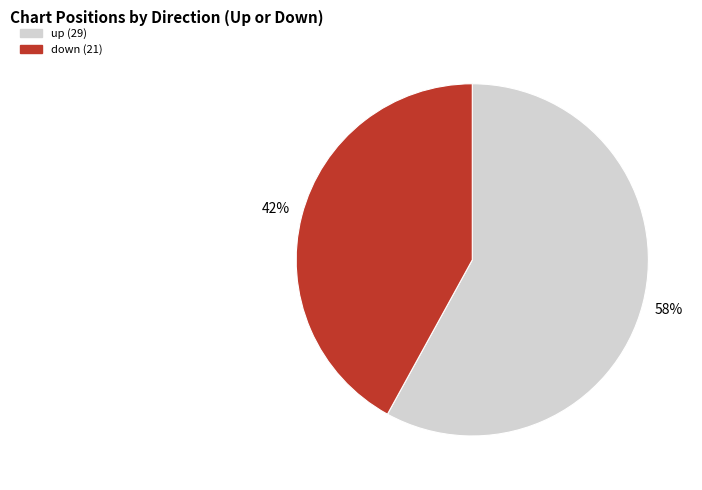

Which slice represents more than half of the pie?

up